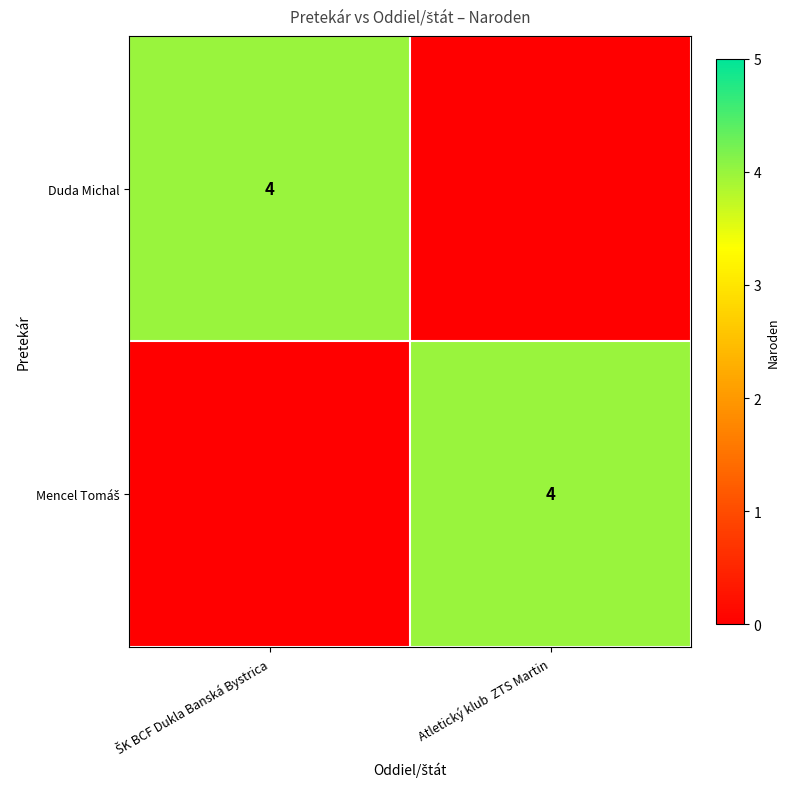

True or false: Mencel Tomáš has a value of 2 at ŠK BCF Dukla Banská Bystrica.

False